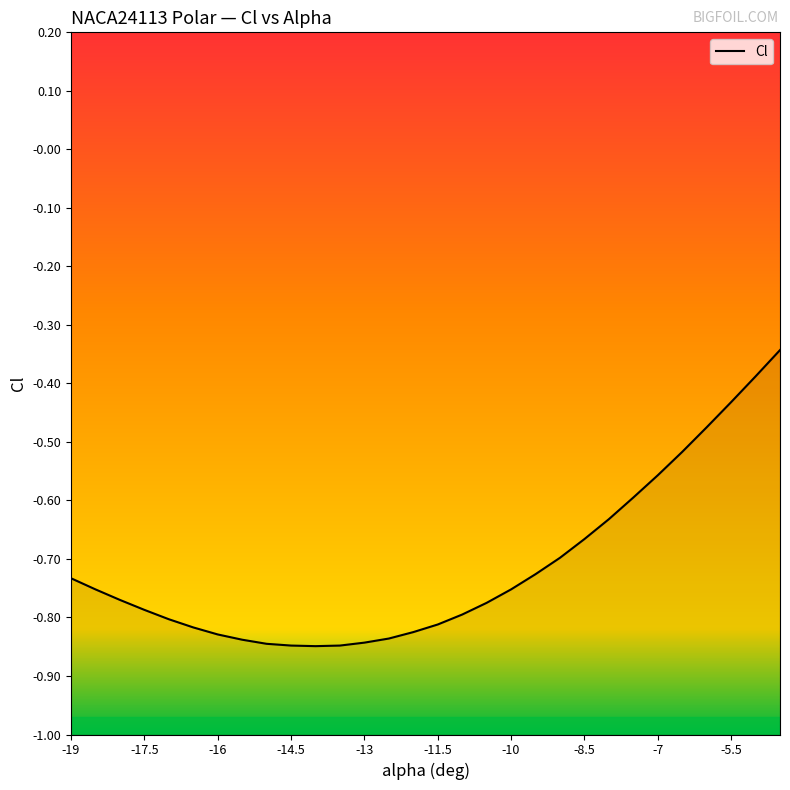

At which category does the chart reach its minimum across all series?

-14